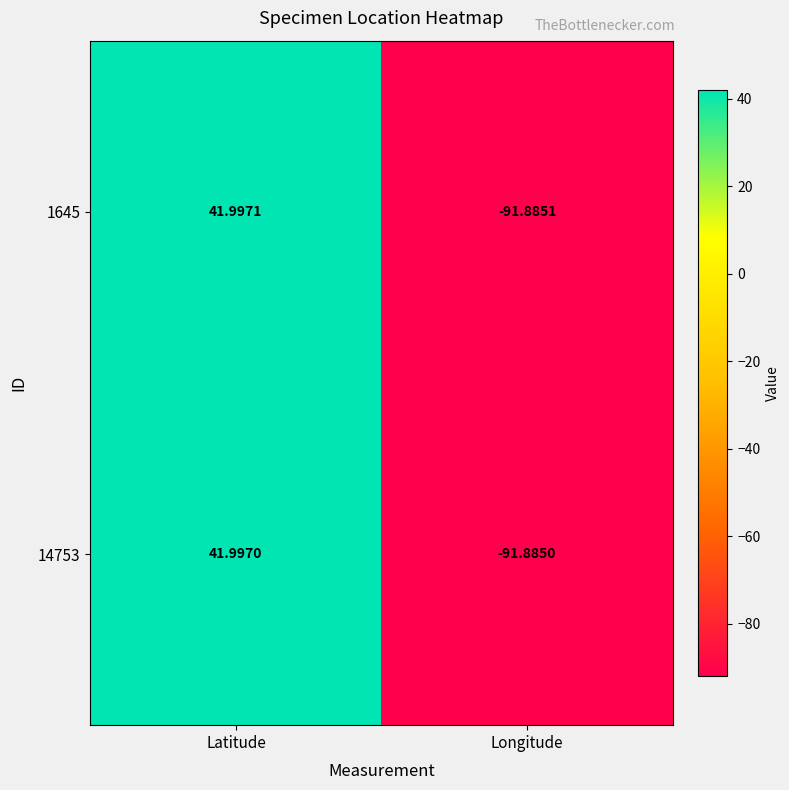

At which label does 1645 first exceed 41?

Latitude